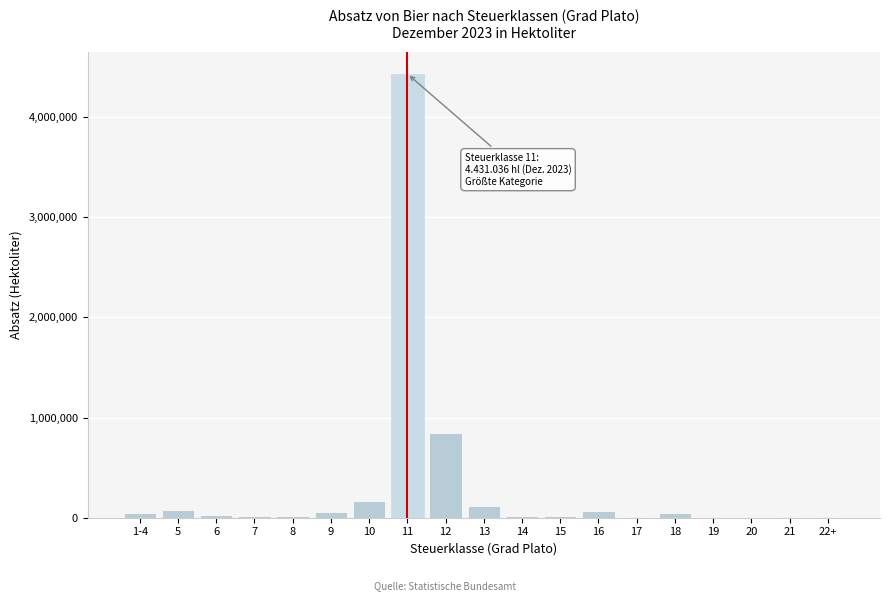

What is the maximum value shown in the chart?

4431036.1